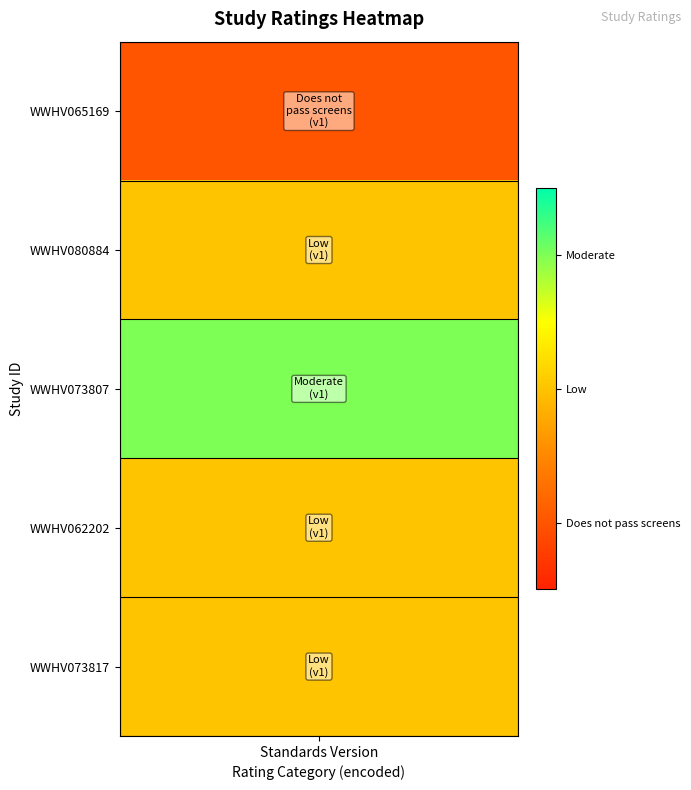

What value does the data have at 2?

2